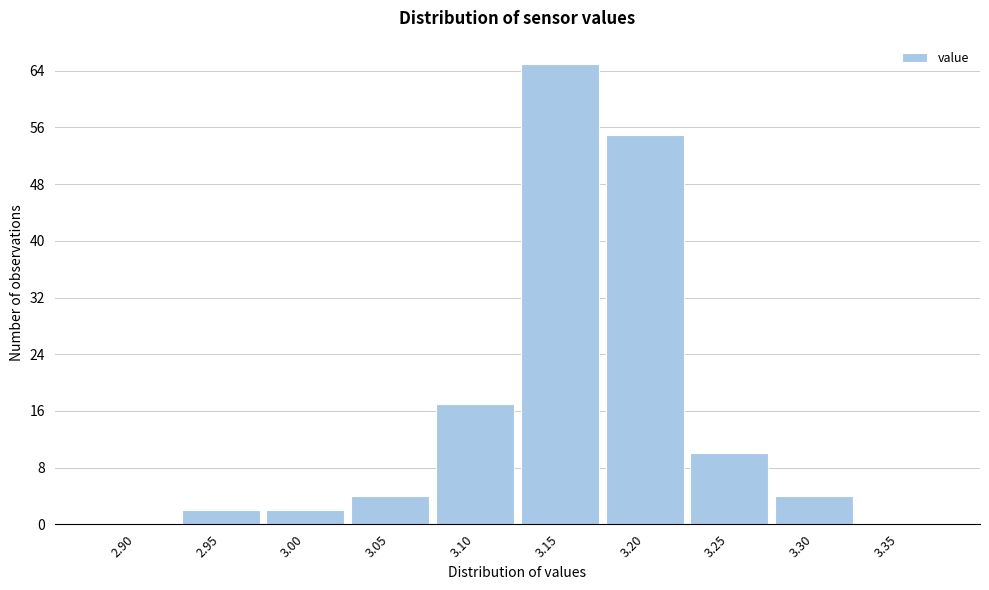

Reading right to left, transcribe all the data shown in this chart.

3.35=0	3.30=4	3.25=10	3.20=55	3.15=65	3.10=17	3.05=4	3.00=2	2.95=2	2.90=0